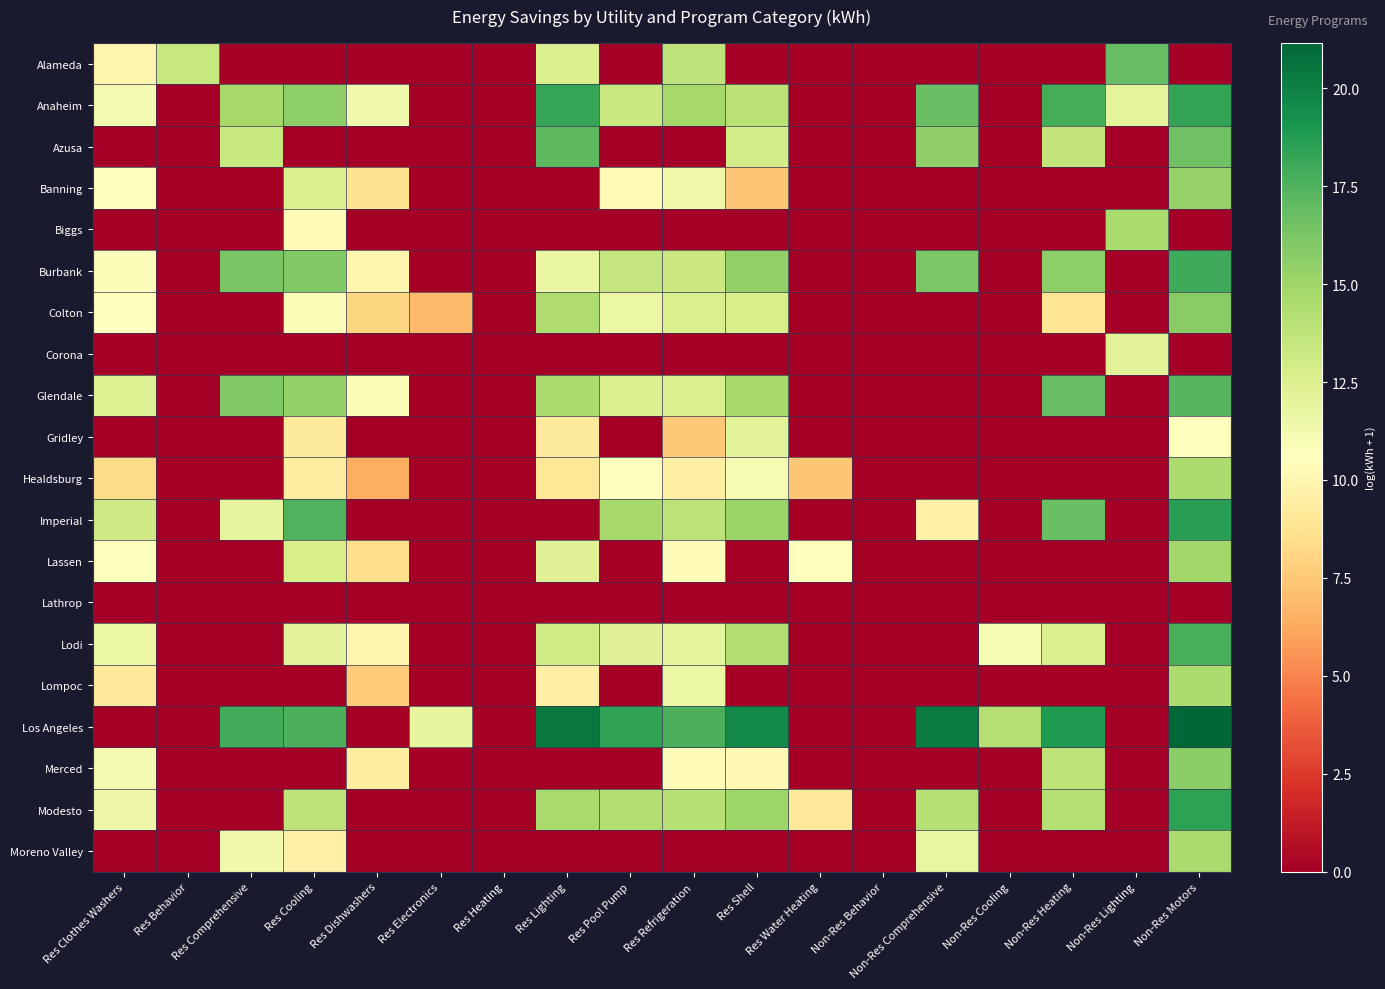

At how many categories does at least one series exceed 18?

6